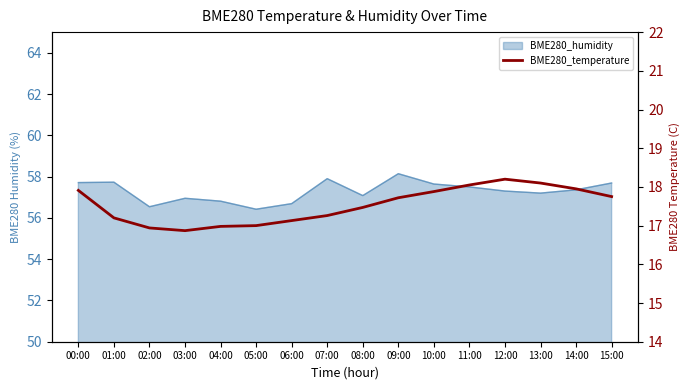

What is the minimum value shown in the chart?

16.9